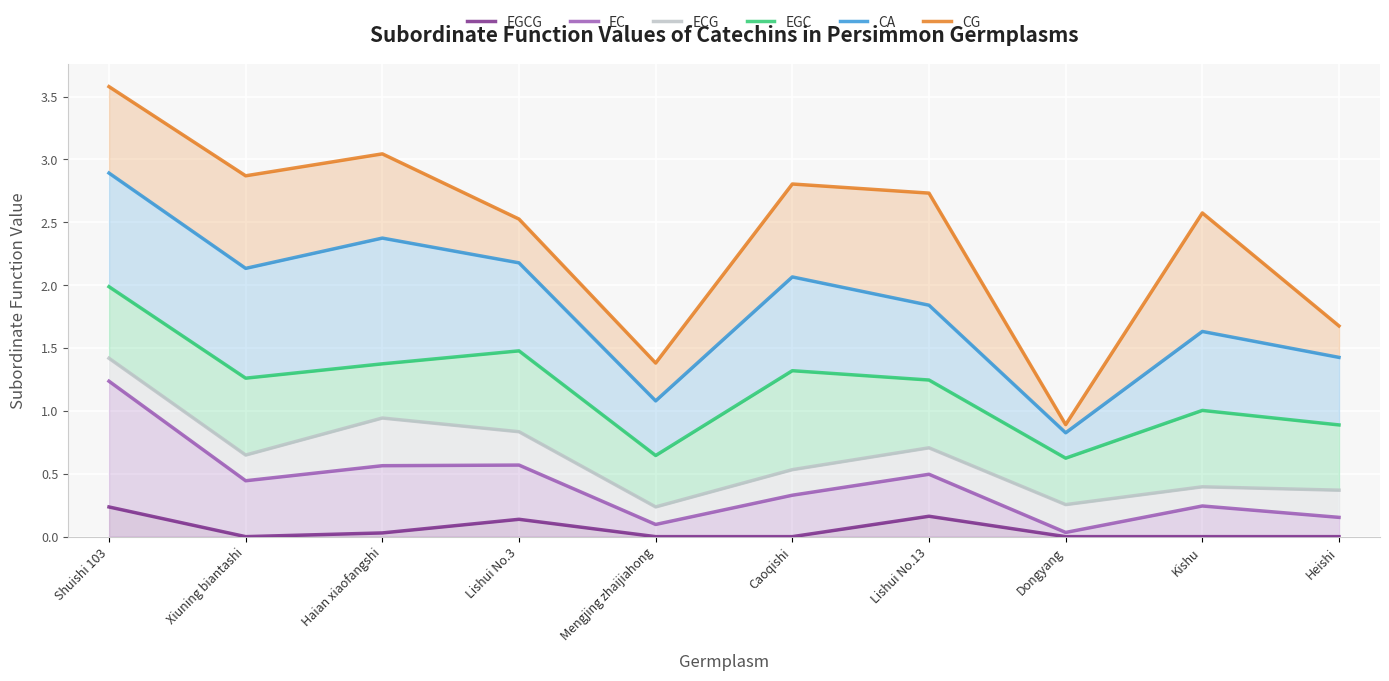

What is the difference between the second highest and minimum values in the CA series?

1.5